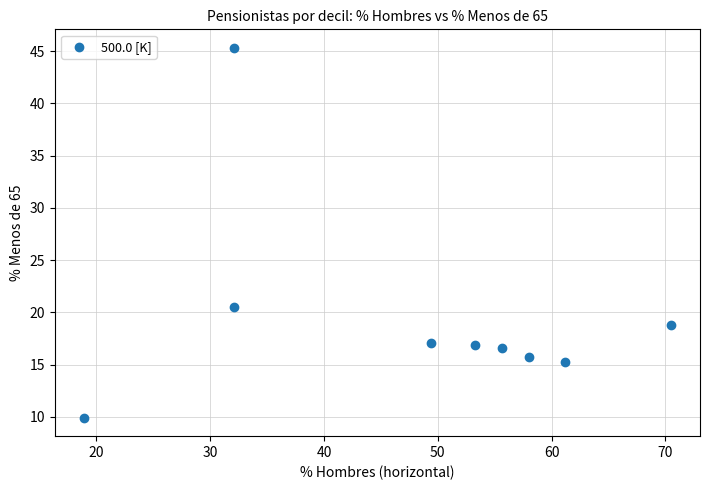

What Y value in the scatter plot is closest to 27?

20.5